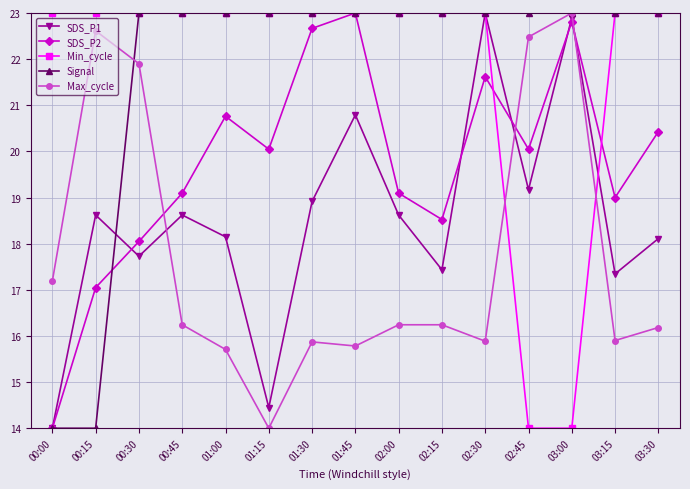

How many lines are shown in the chart?

5